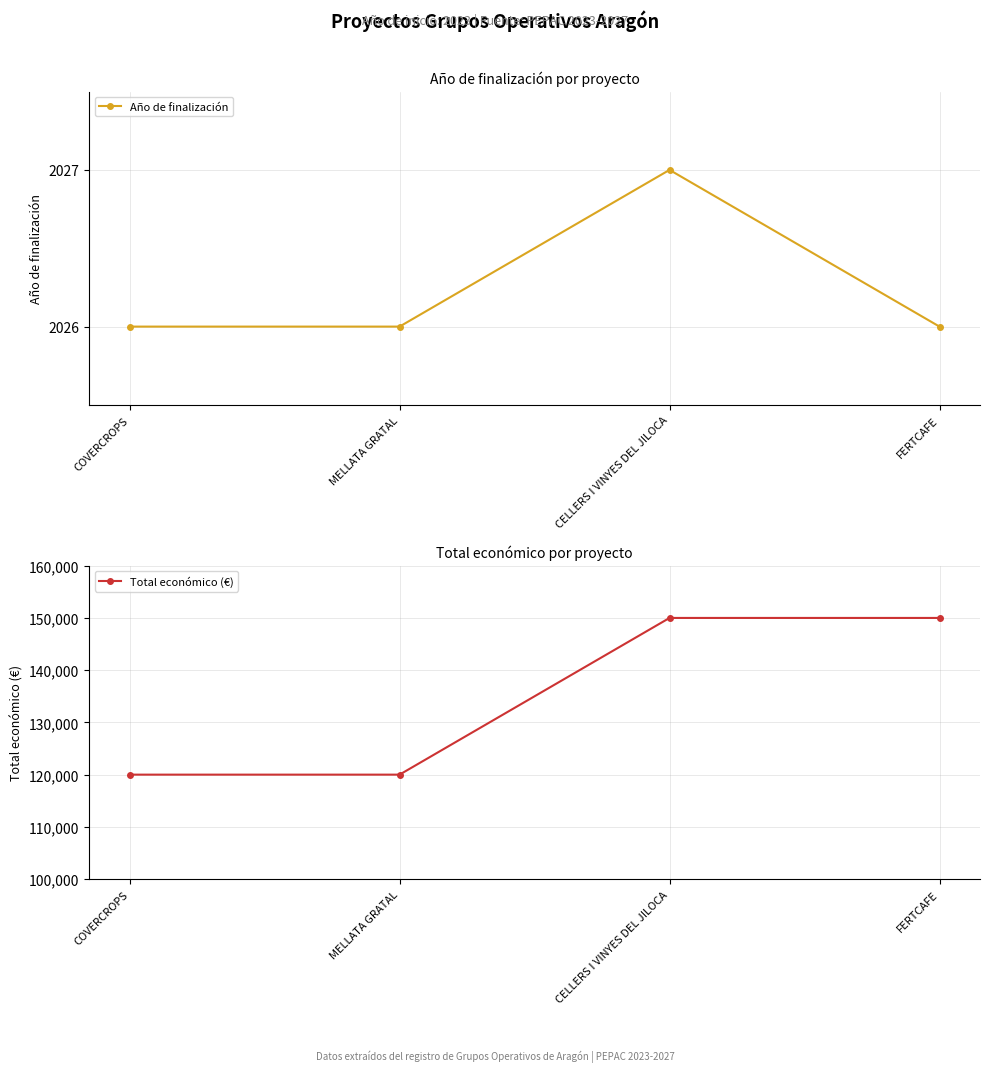

How many data points does each series have?

4